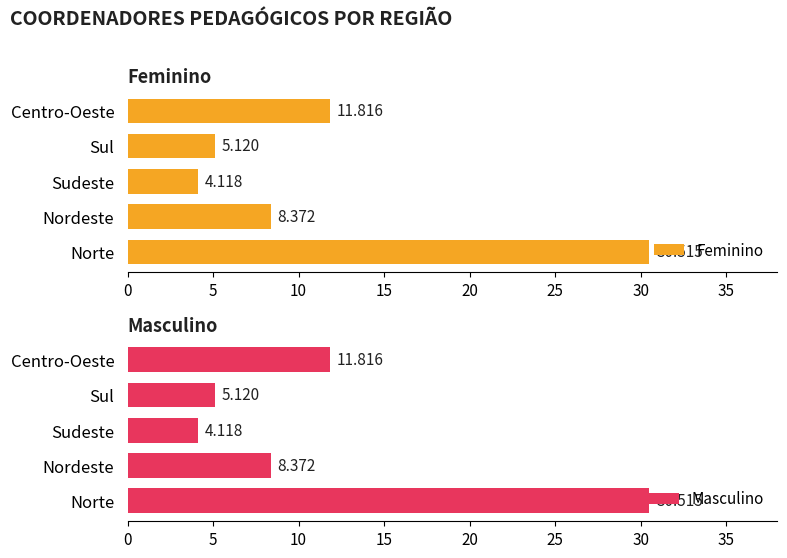

What is the approximate value of Masculino at Centro-Oeste?

11.8